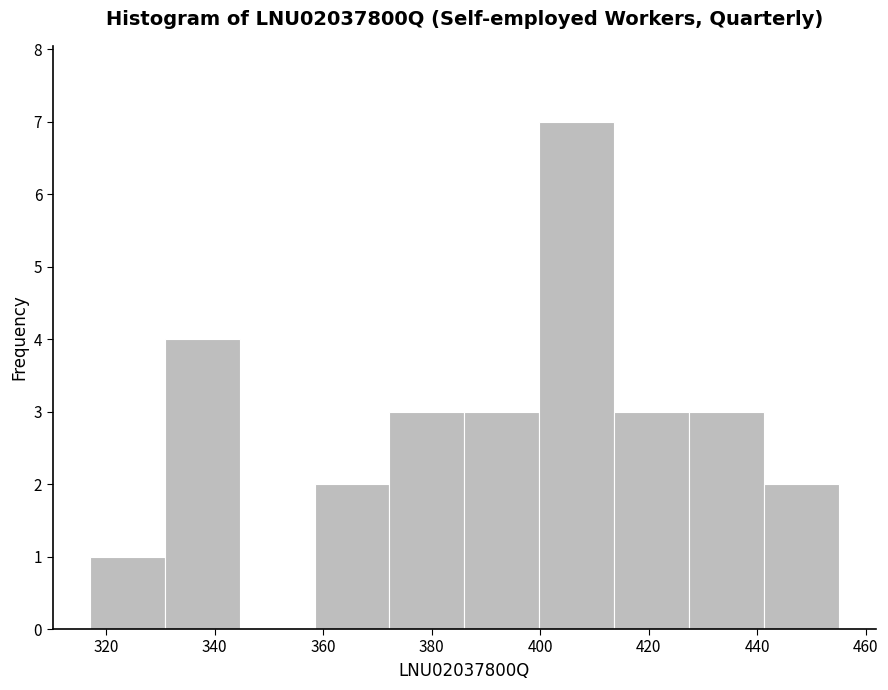

How tall is the bar that spans 413.6 to 427.4 on the x-axis? Neither the bar edges nor the heights are printed on the chart, so give them approximately, as read against the axes.

3